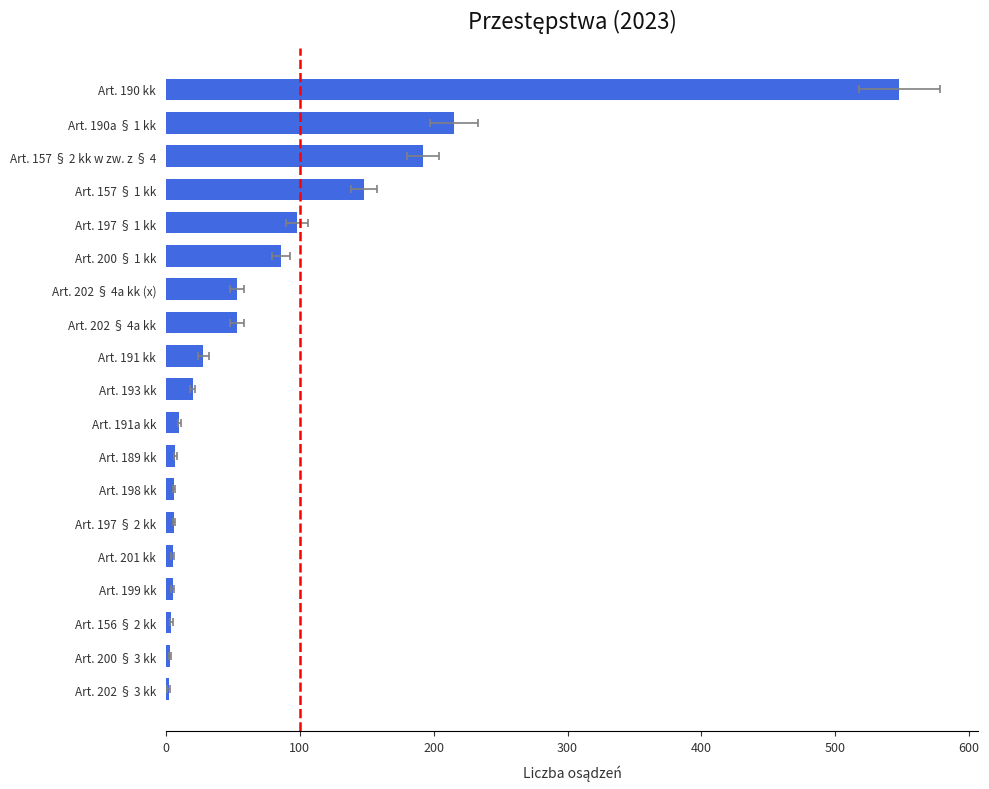

Read the value at Art. 190a § 1 kk, to the nearest 50.

200